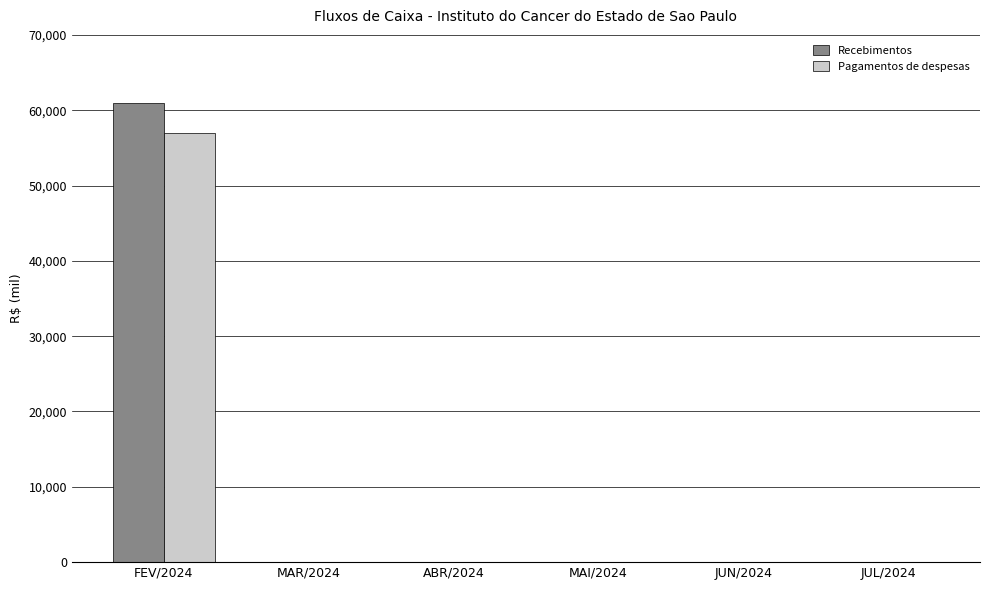

What is the maximum value for Pagamentos de despesas?

56983.6